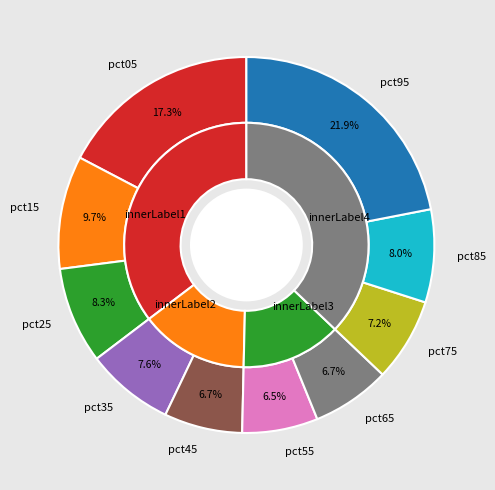

What percentage is the pct45 slice, to the nearest percent?

7%